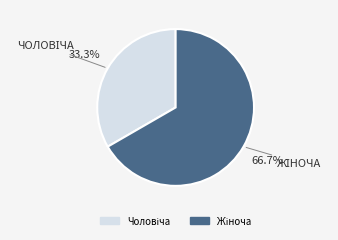

Is there any slice that represents more than half of the pie?

Yes